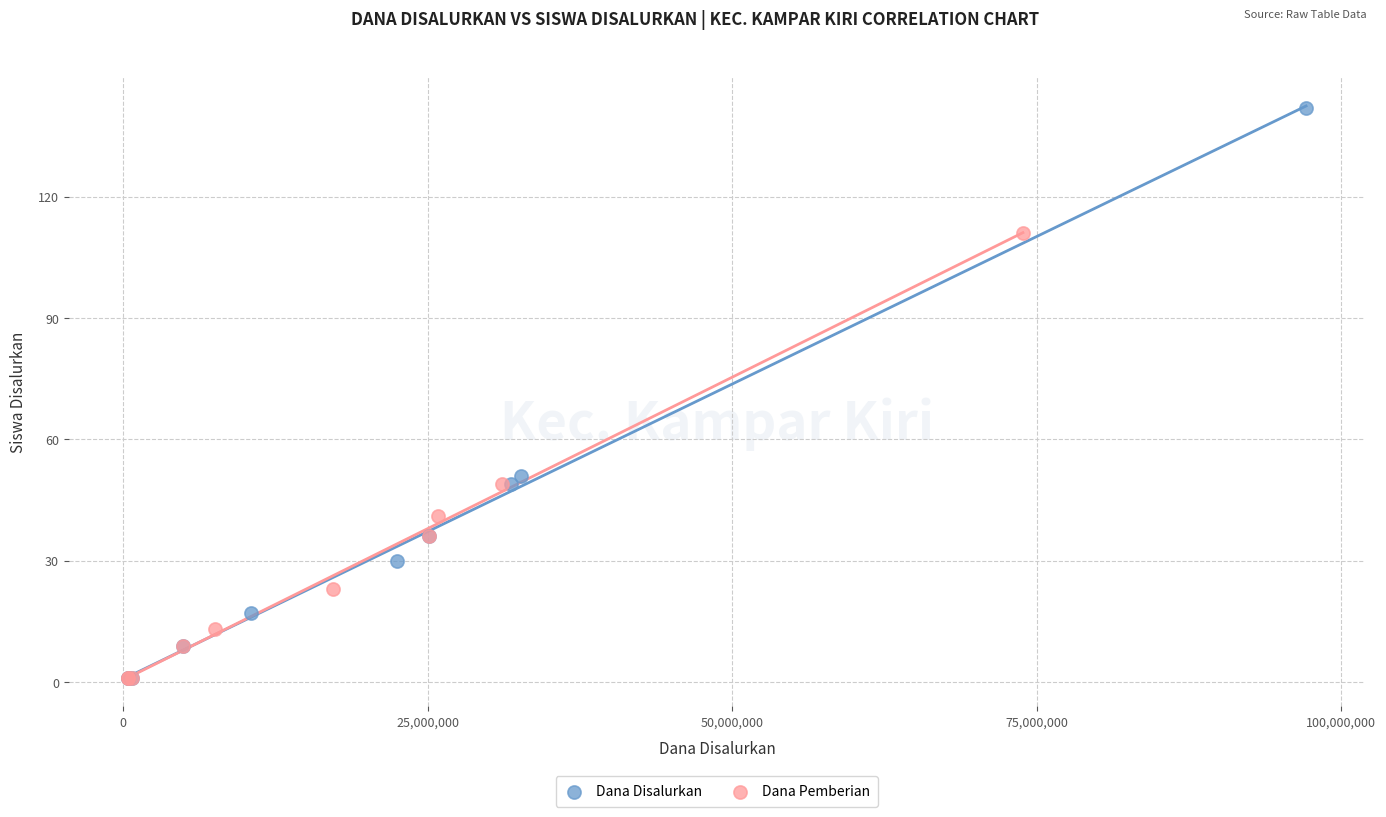

Which series contains the highest Y value?

Dana Disalurkan